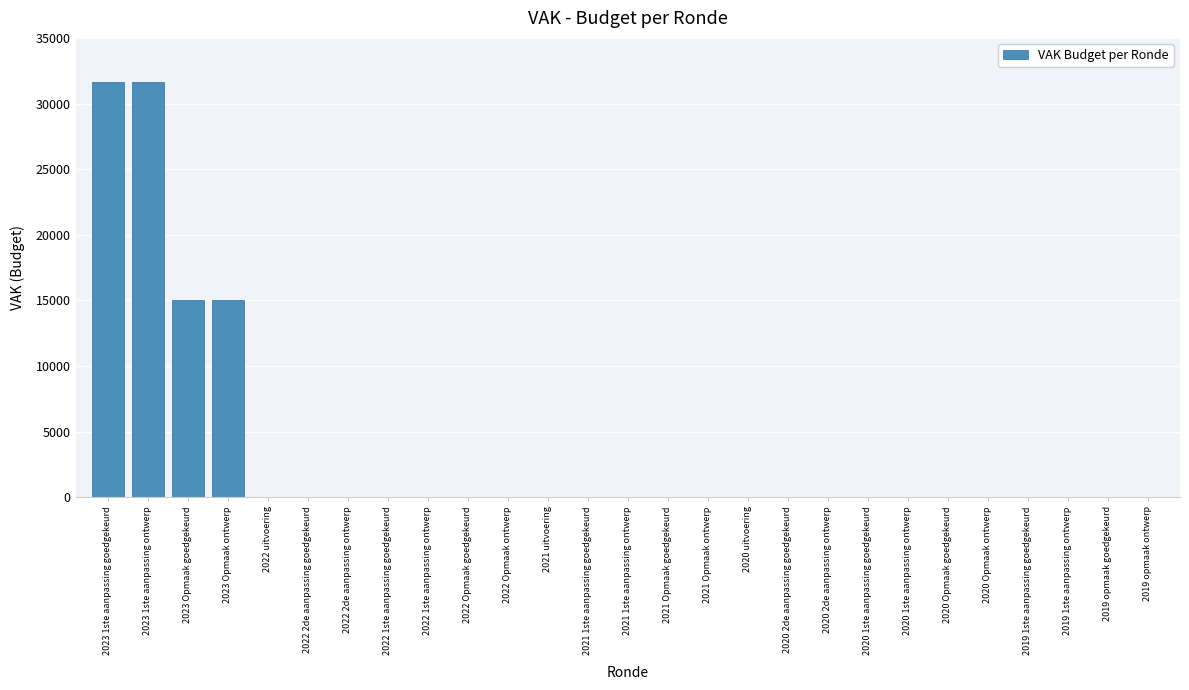

Reading left to right, transcribe all the data shown in this chart.

2023 1ste aanpassing goedgekeurd=31617	2023 1ste aanpassing ontwerp=31617	2023 Opmaak goedgekeurd=15000	2023 Opmaak ontwerp=15000	2022 uitvoering=0	2022 2de aanpassing goedgekeurd=0	2022 2de aanpassing ontwerp=0	2022 1ste aanpassing goedgekeurd=0	2022 1ste aanpassing ontwerp=0	2022 Opmaak goedgekeurd=0	2022 Opmaak ontwerp=0	2021 uitvoering=0	2021 1ste aanpassing goedgekeurd=0	2021 1ste aanpassing ontwerp=0	2021 Opmaak goedgekeurd=0	2021 Opmaak ontwerp=0	2020 uitvoering=0	2020 2de aanpassing goedgekeurd=0	2020 2de aanpassing ontwerp=0	2020 1ste aanpassing goedgekeurd=0	2020 1ste aanpassing ontwerp=0	2020 Opmaak goedgekeurd=0	2020 Opmaak ontwerp=0	2019 1ste aanpassing goedgekeurd=0	2019 1ste aanpassing ontwerp=0	2019 opmaak goedgekeurd=0	2019 opmaak ontwerp=0